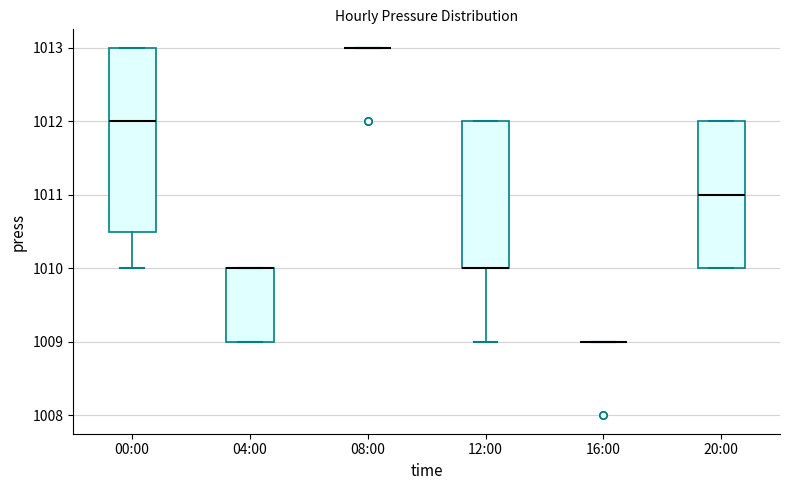

Reading left to right, transcribe this box plot: for each box, give where its median line is, the range the box spans, and where its two whiskers end, as read against the y-axis. The values are not printed on the chart, so give them approximately, as read against the axis.

00:00: median 1012.0, box 1010.5 to 1013.0, whiskers 1010.0 to 1013.0
04:00: median 1010.0 (drawn on the box's upper edge), box 1009.0 to 1010.0, whiskers 1009.0 to 1010.0
08:00: box collapsed to a line at 1013.0, whiskers 1013.0 to 1013.0
12:00: median 1010.0 (drawn on the box's lower edge), box 1010.0 to 1012.0, whiskers 1009.0 to 1012.0
16:00: box collapsed to a line at 1009.0, whiskers 1009.0 to 1009.0
20:00: median 1011.0, box 1010.0 to 1012.0, whiskers 1010.0 to 1012.0